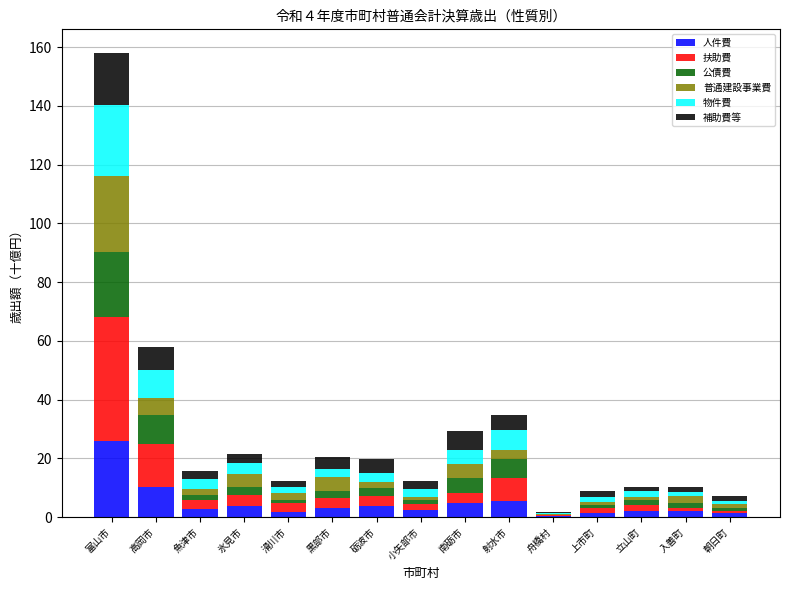

Is it true that 人件費 equals 42.8 at 富山市?

False